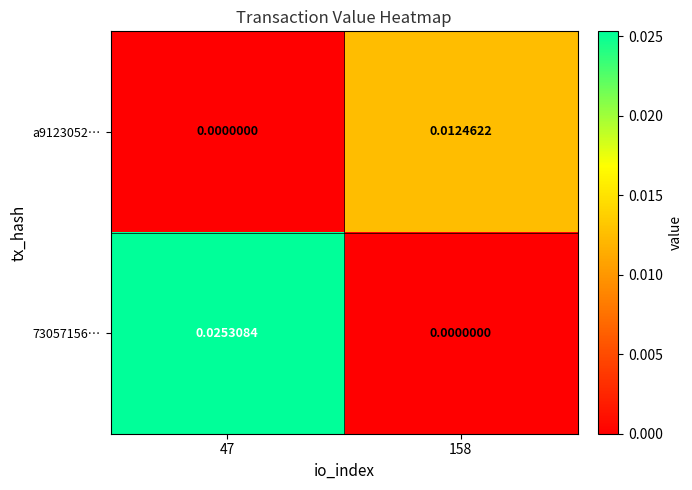

Is the value of a9123052… at 158 greater than the value of 73057156… at 47?

No